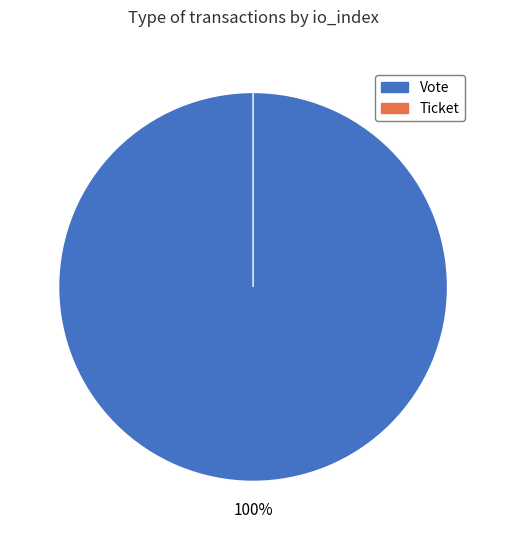

What is the change in value from Vote to Ticket?

-1